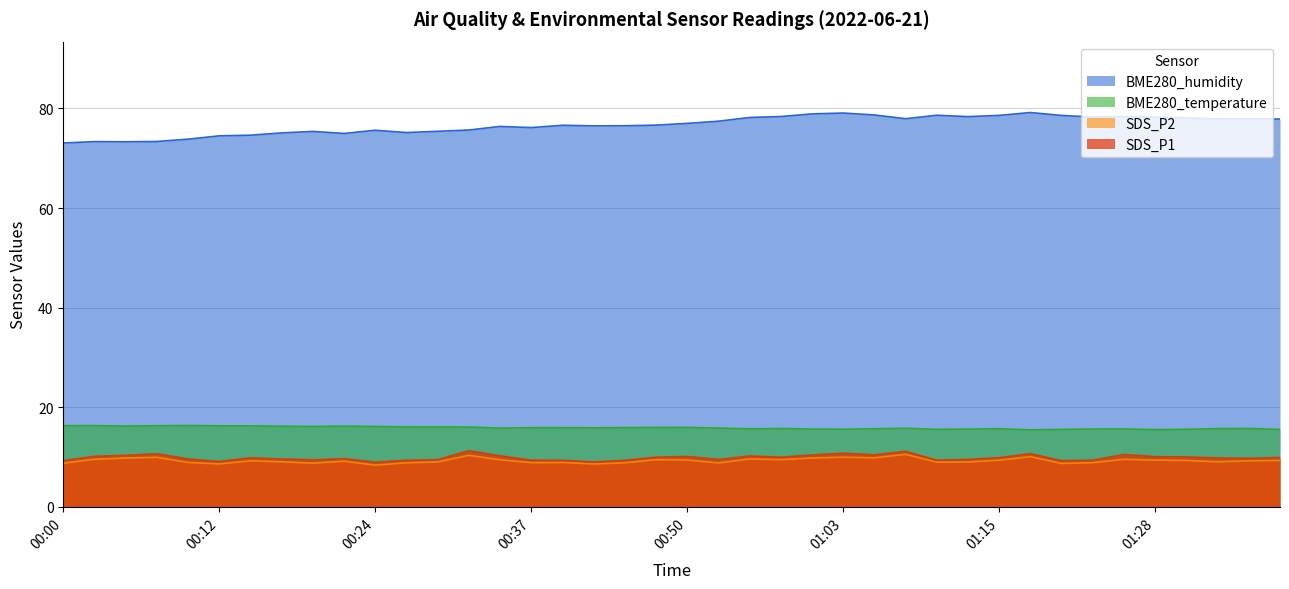

What is the label of the 7th point from the left?

00:15